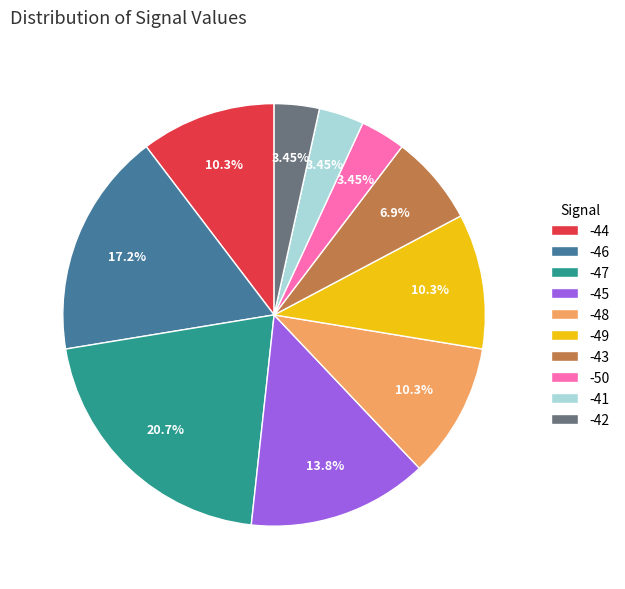

What is the ratio of the value at -45 to the value at -48?

1.3